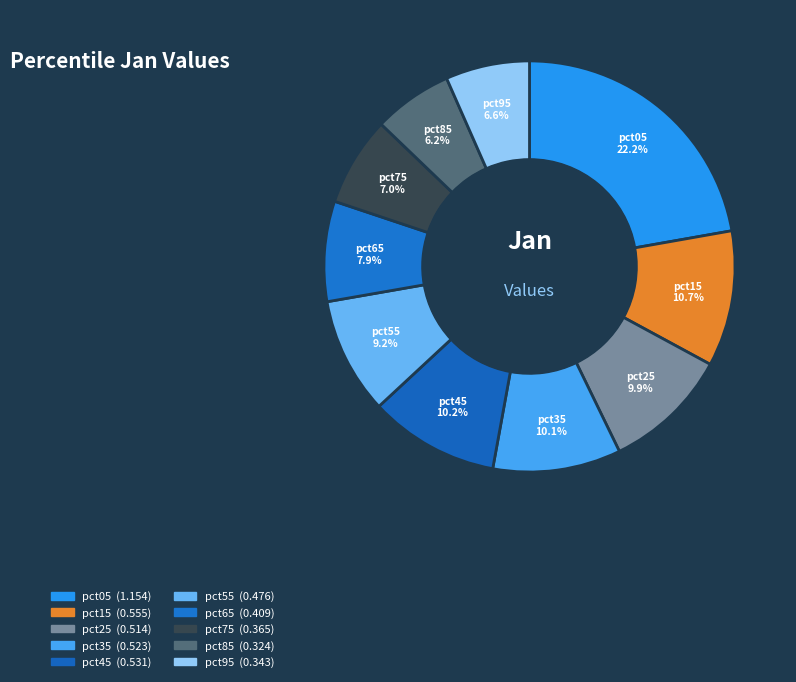

Does pct25 represent more than half of the total?

No